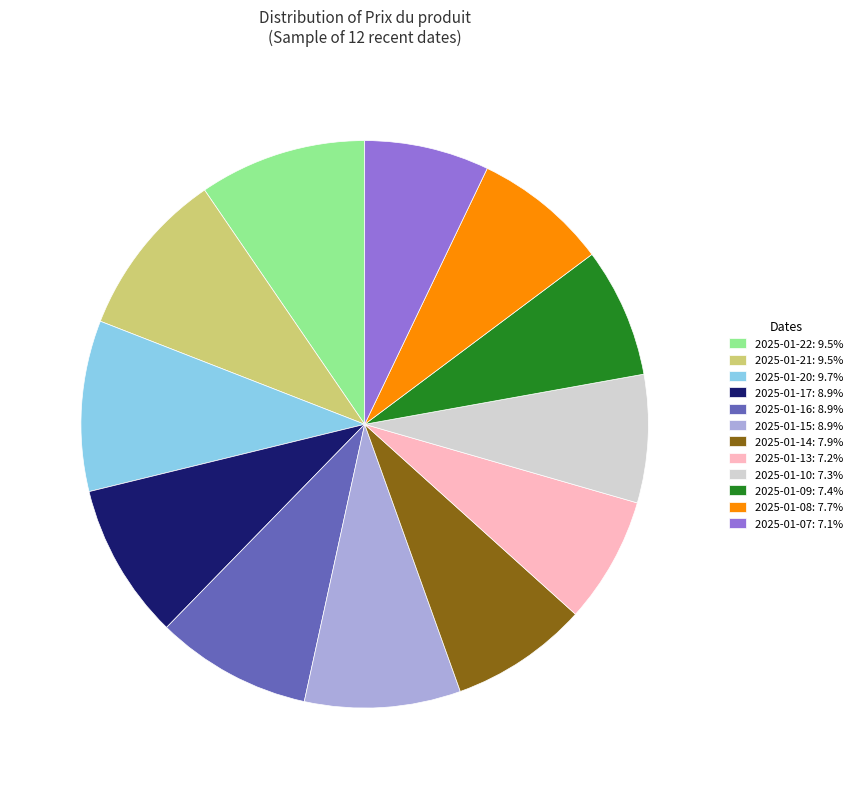

Combined, do 2025-01-16: 8.9% and 2025-01-10: 7.3% account for over 50%?

No